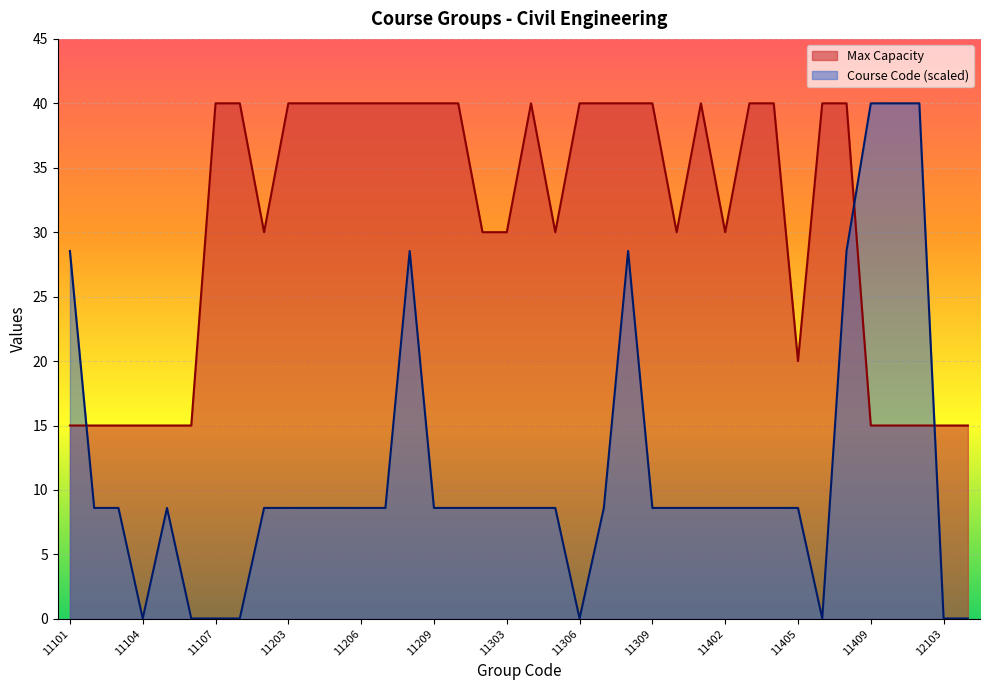

What is the average value of the Course Code series?

11.4